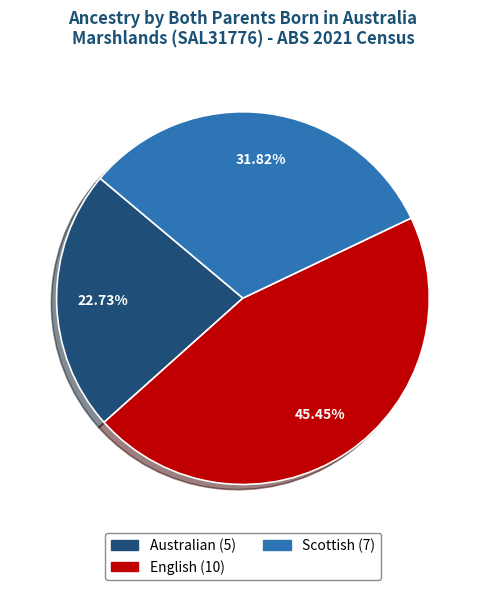

Is there any slice that represents more than half of the pie?

No